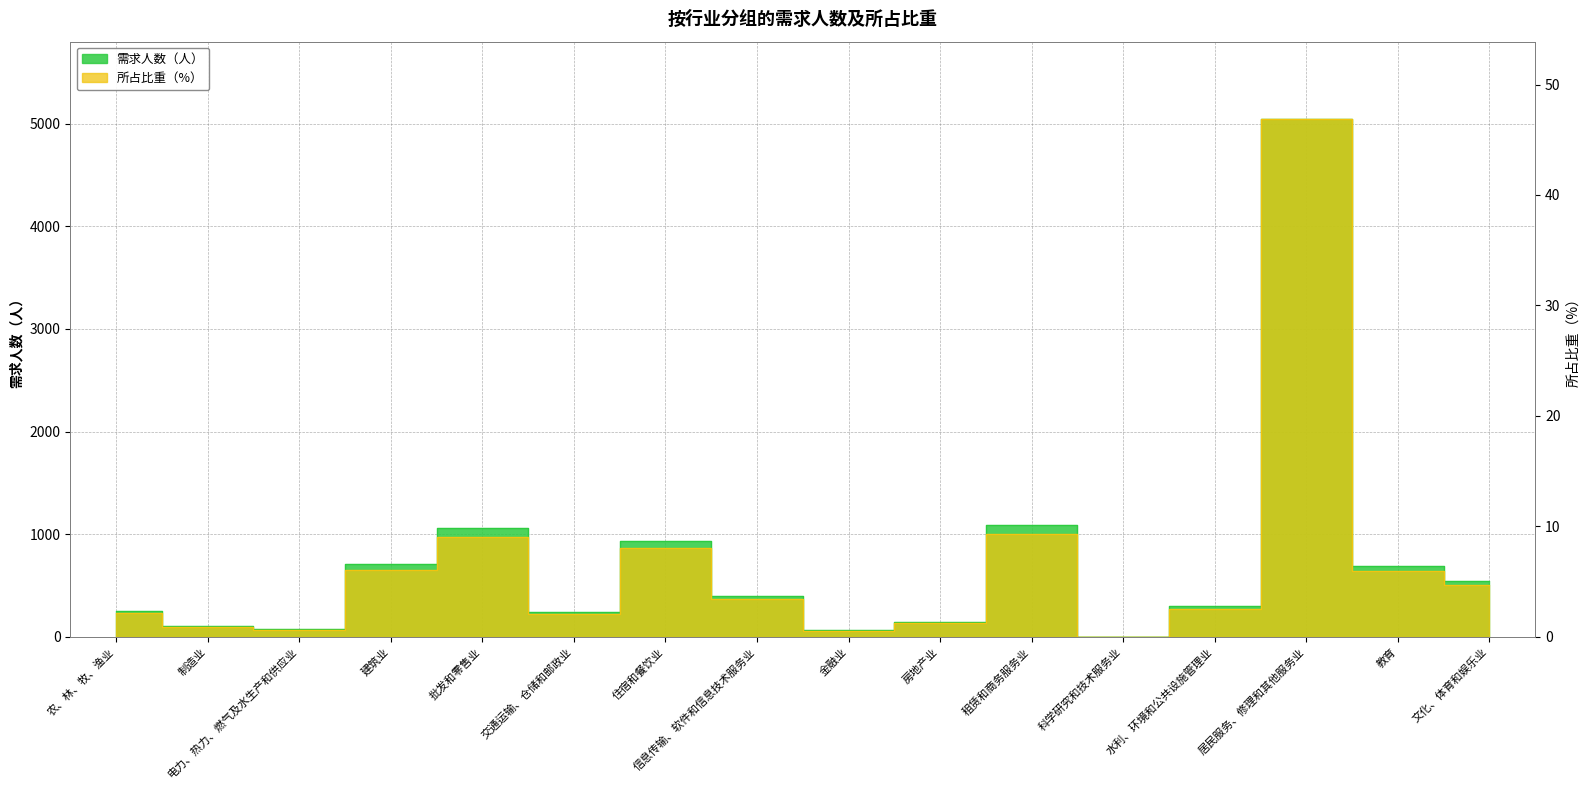

List the series in order of their peak value, lowest first.

所占比重（%）, 需求人数（人）